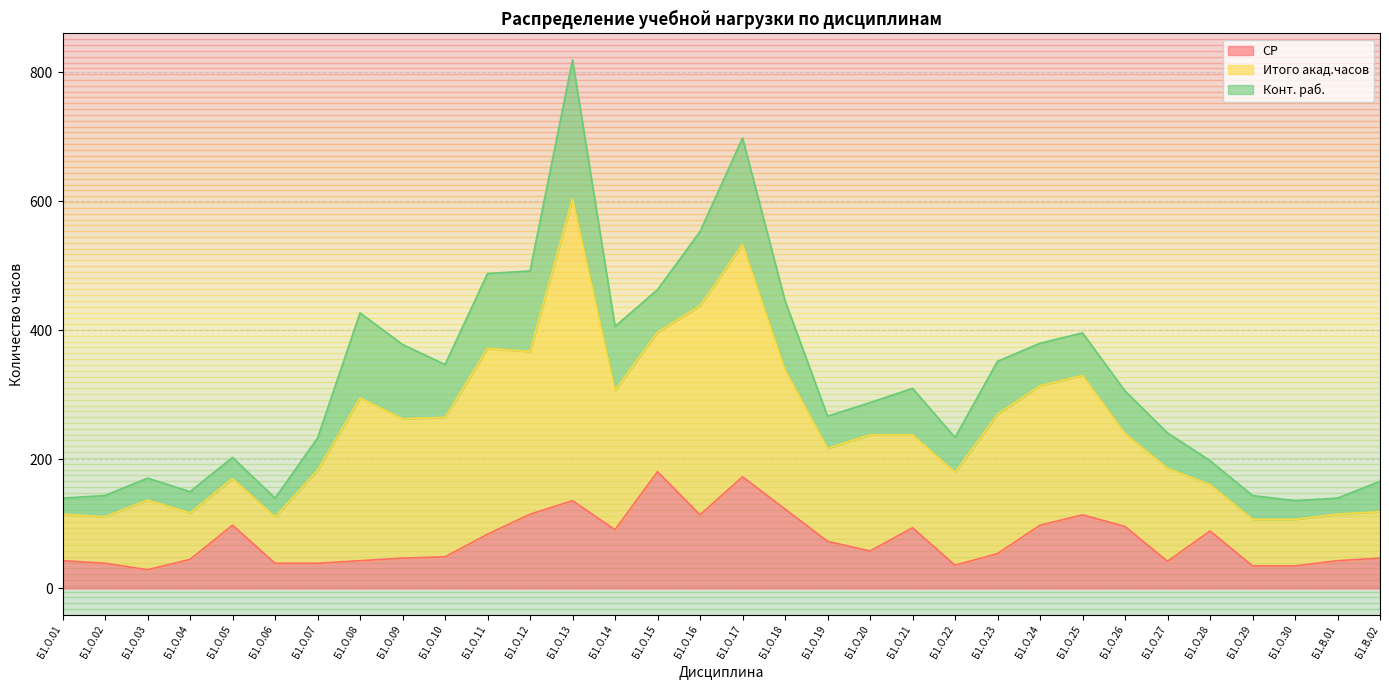

How many data points in СР are above 58?

15